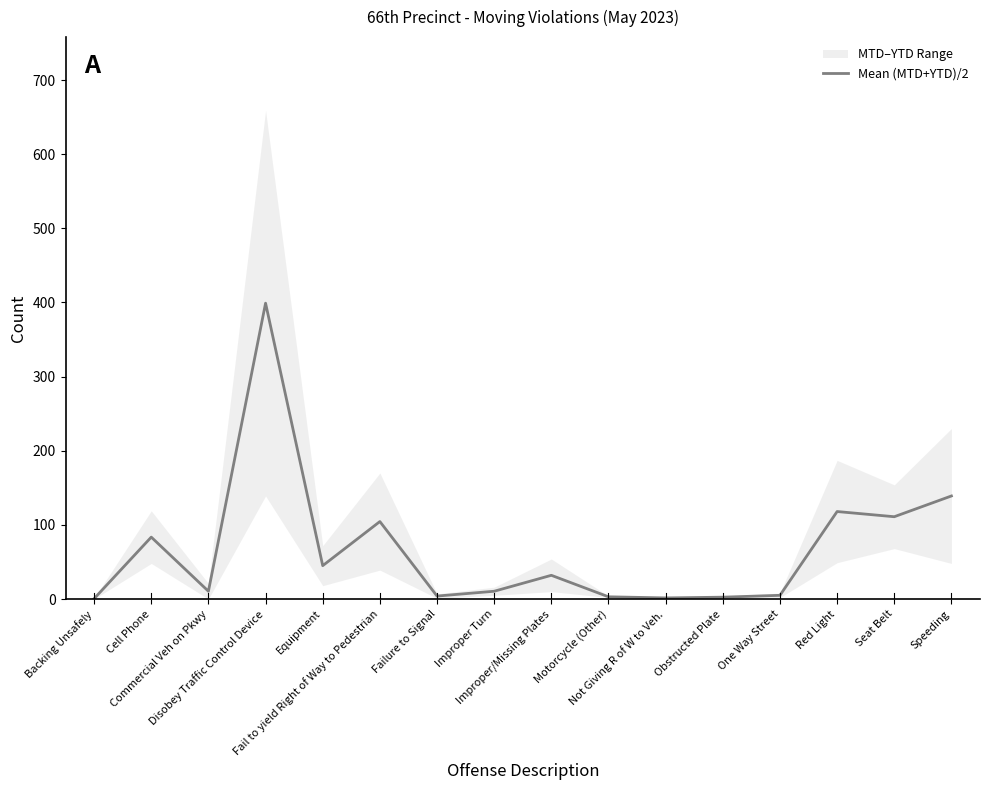

What is the label of the 15th point from the left?

Seat Belt